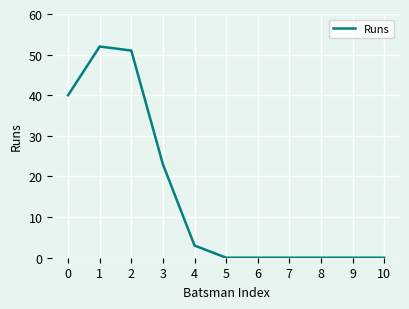

True or false: the data shows -21 at 8.

False